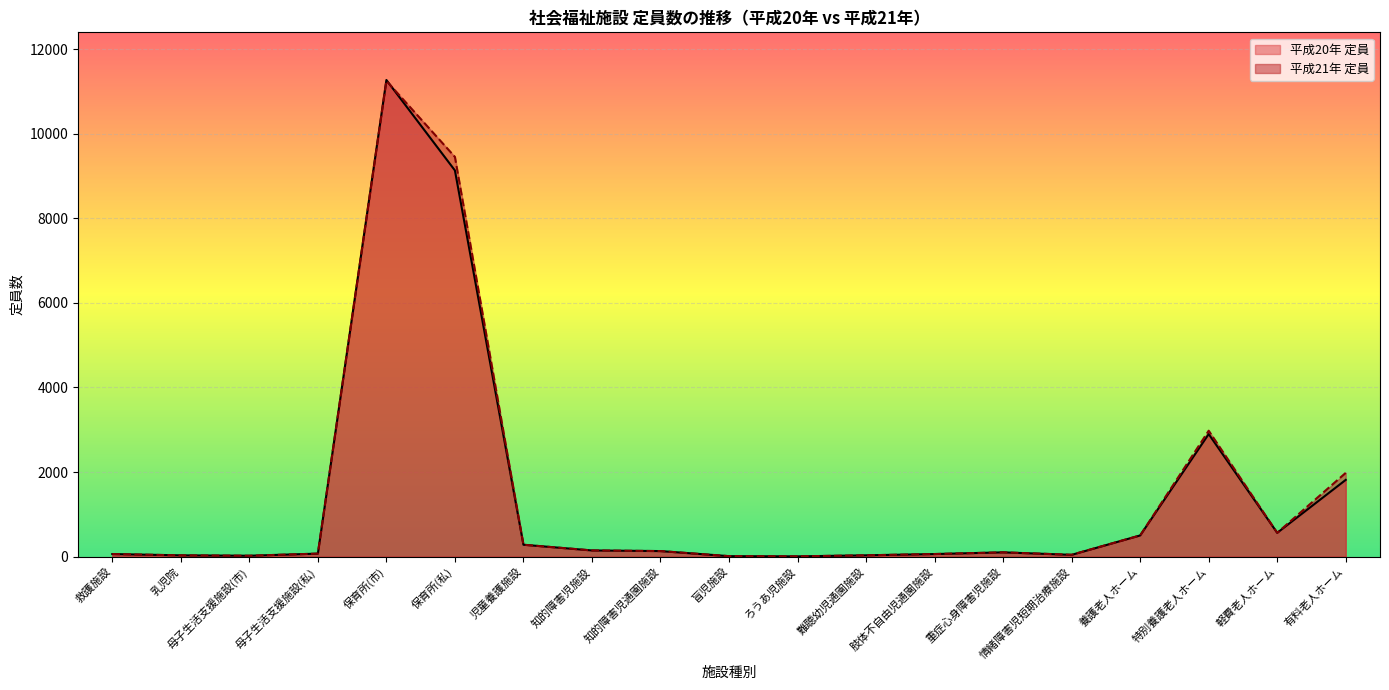

True or false: 平成20年 定員 has a value of 13 at 盲児施設.

False